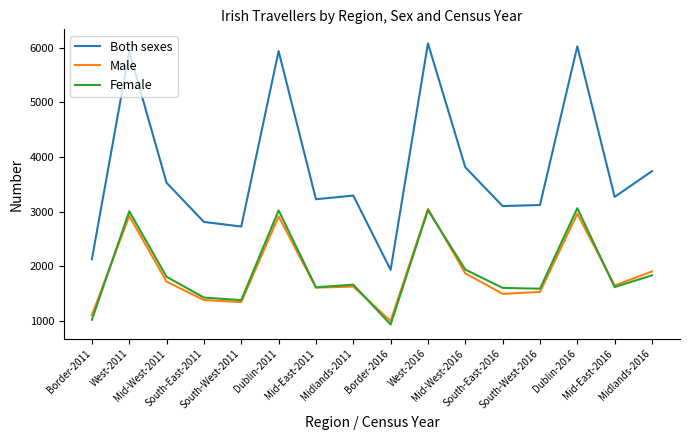

What is the total value across all series at South-West-2016?

6242